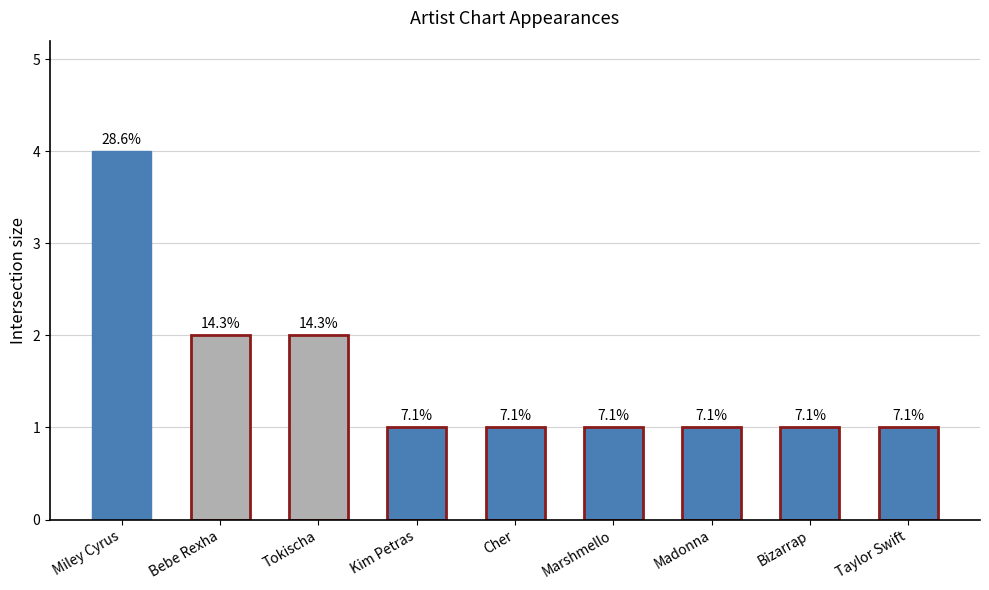

How many bars are there in total?

9